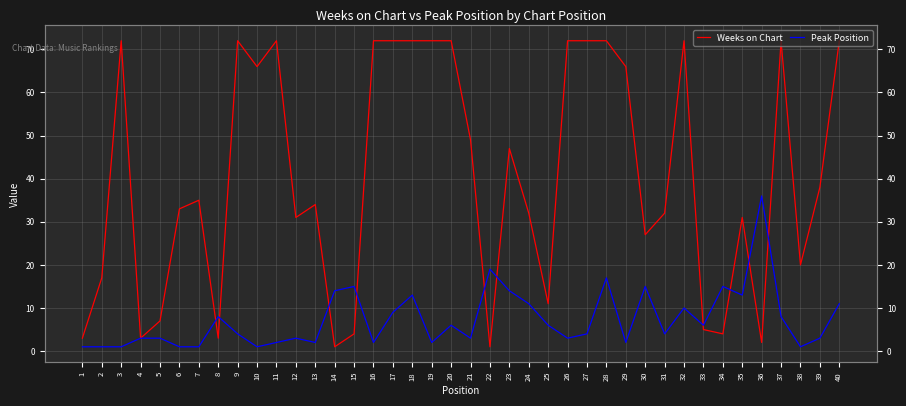

Reading left to right, what are all the values shown in this chart?

Weeks on Chart: 1=3	2=17	3=72	4=3	5=7	6=33	7=35	8=3	9=72	10=66	11=72	12=31	13=34	14=1	15=4	16=72	17=72	18=72	19=72	20=72	21=49	22=1	23=47	24=32	25=11	26=72	27=72	28=72	29=66	30=27	31=32	32=72	33=5	34=4	35=31	36=2	37=72	38=20	39=38	40=72
Peak Position: 1=1	2=1	3=1	4=3	5=3	6=1	7=1	8=8	9=4	10=1	11=2	12=3	13=2	14=14	15=15	16=2	17=9	18=13	19=2	20=6	21=3	22=19	23=14	24=11	25=6	26=3	27=4	28=17	29=2	30=15	31=4	32=10	33=6	34=15	35=13	36=36	37=8	38=1	39=3	40=11